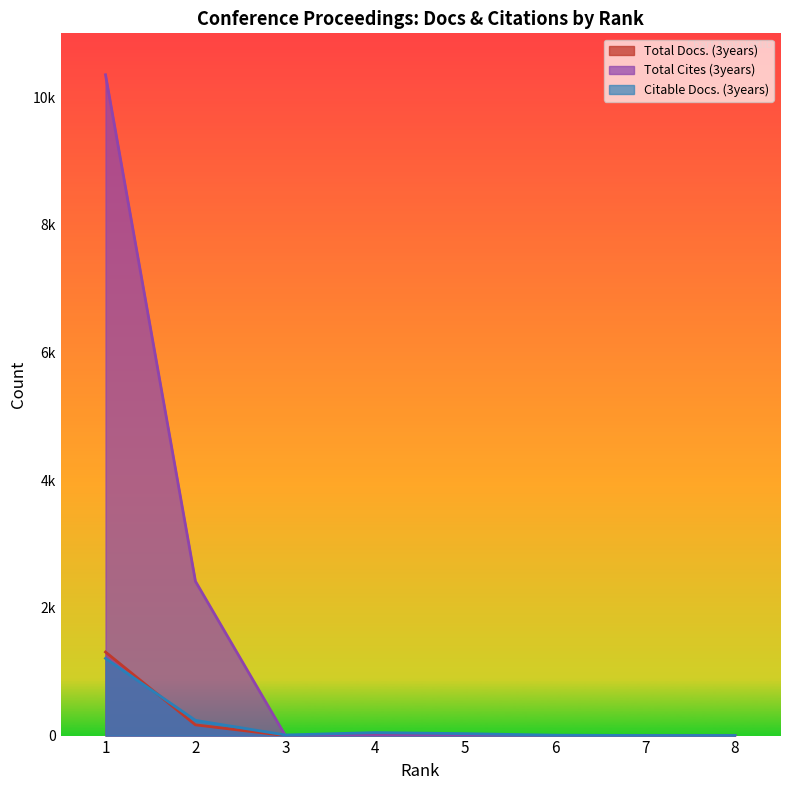

What is the average value of the Total Cites (3years) series?

1596